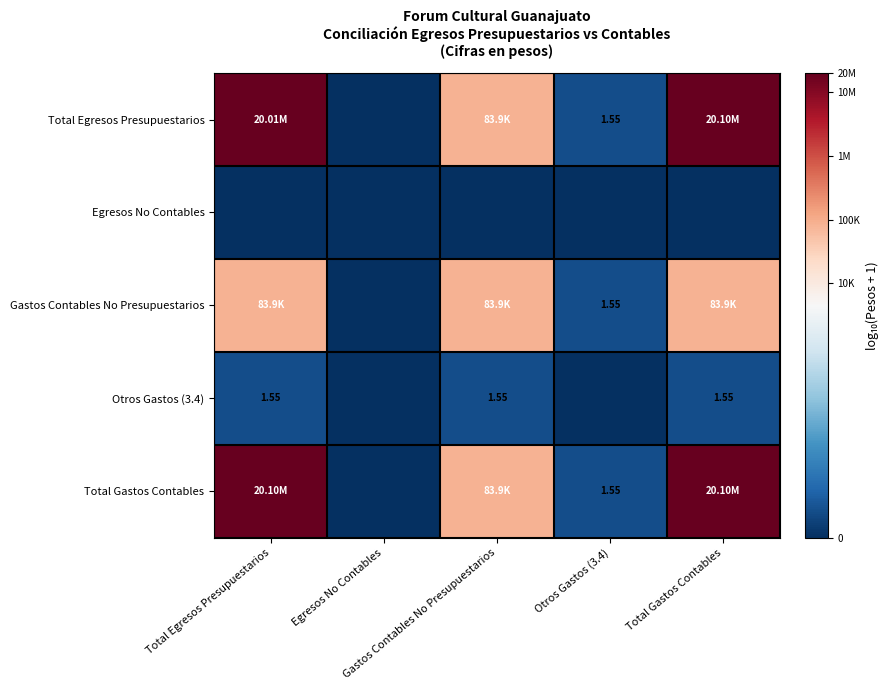

At which label does Egresos No Contables reach its peak?

Total Egresos Presupuestarios